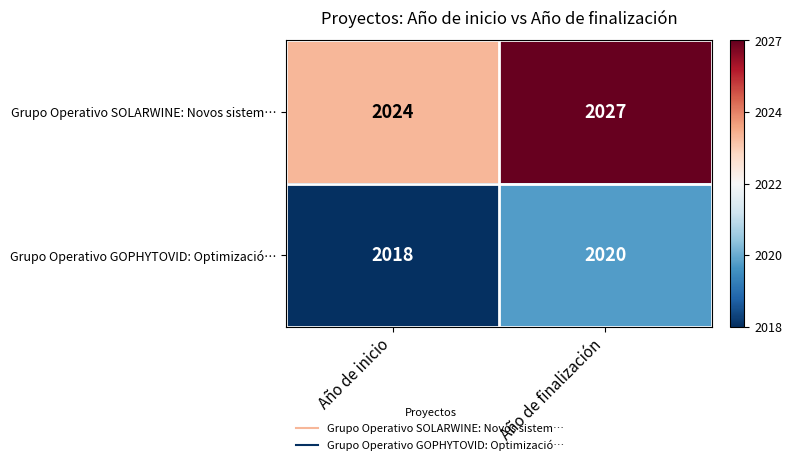

At which category does the chart reach its peak across all series?

Año de finalización